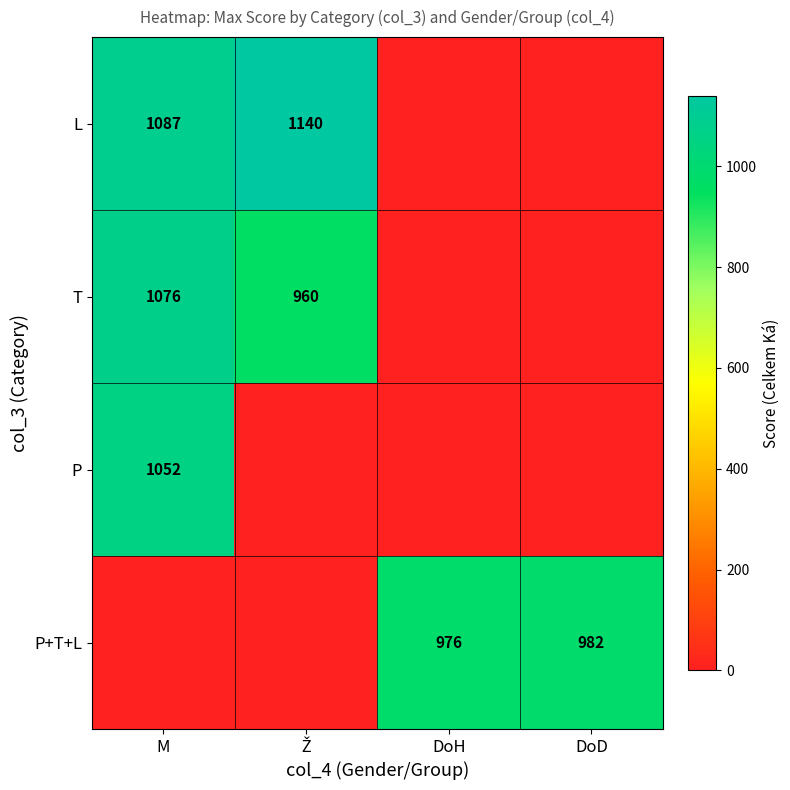

The L series shows 522 at M. True or false?

False